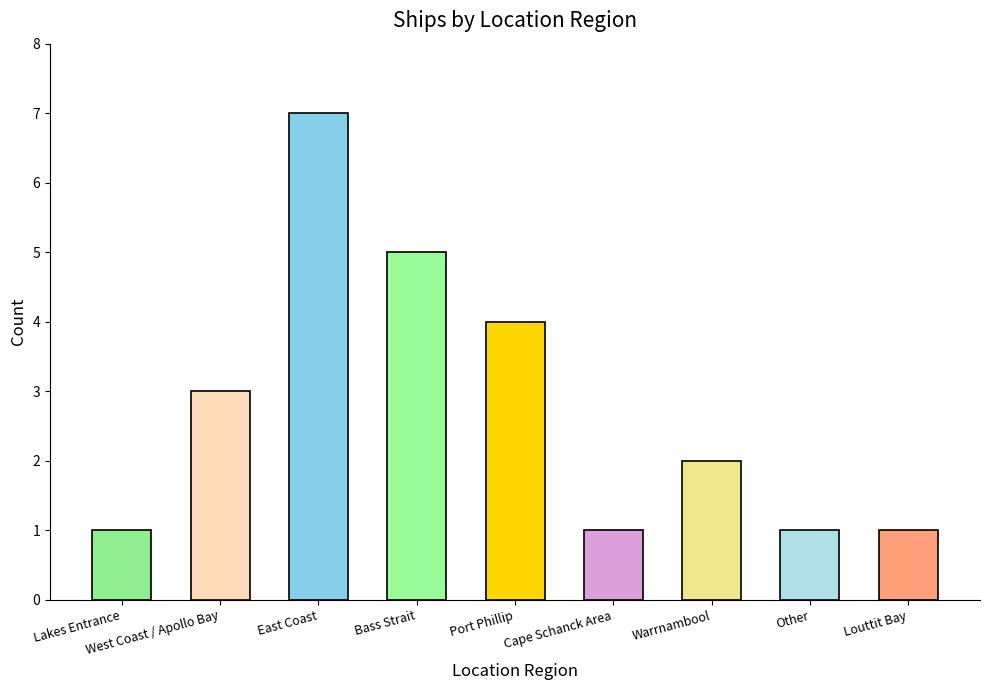

Does the chart contain any negative values?

No